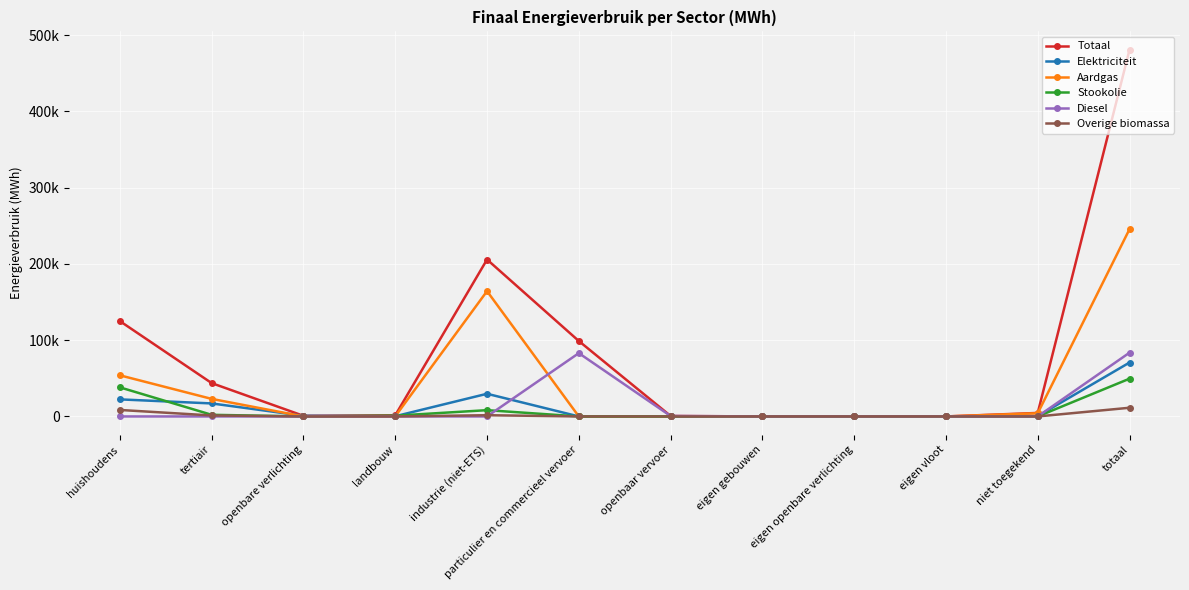

What is the sum of all Aardgas values?

491210.6